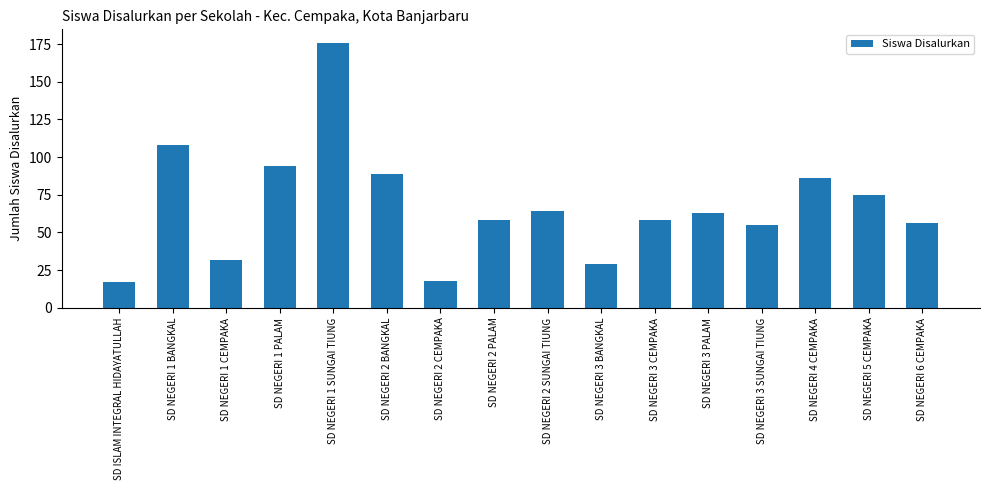

How many data points are less than 63?

8